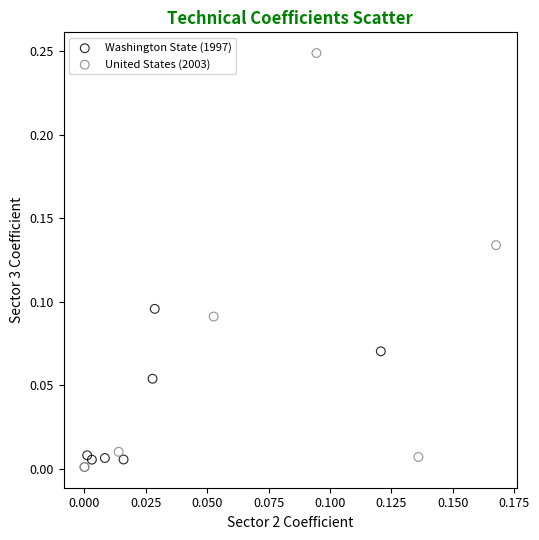

Which series contains the highest Y value?

United States (2003)